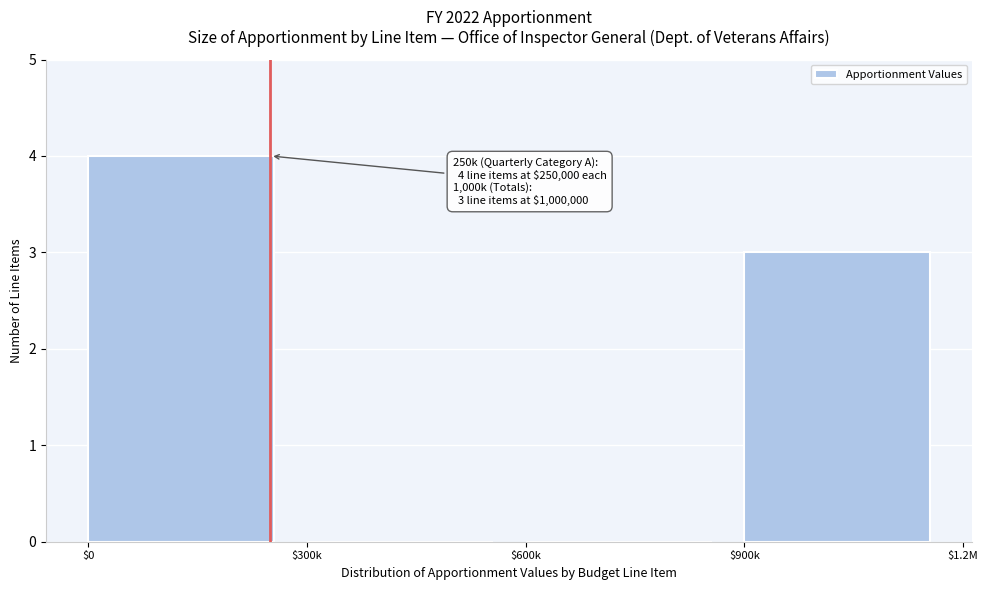

Is it true that the value at $600k is -2?

False